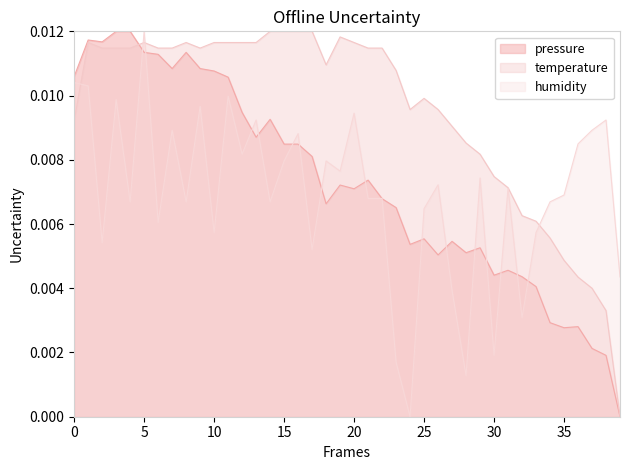

Count the values in the range 0 to 1.

40